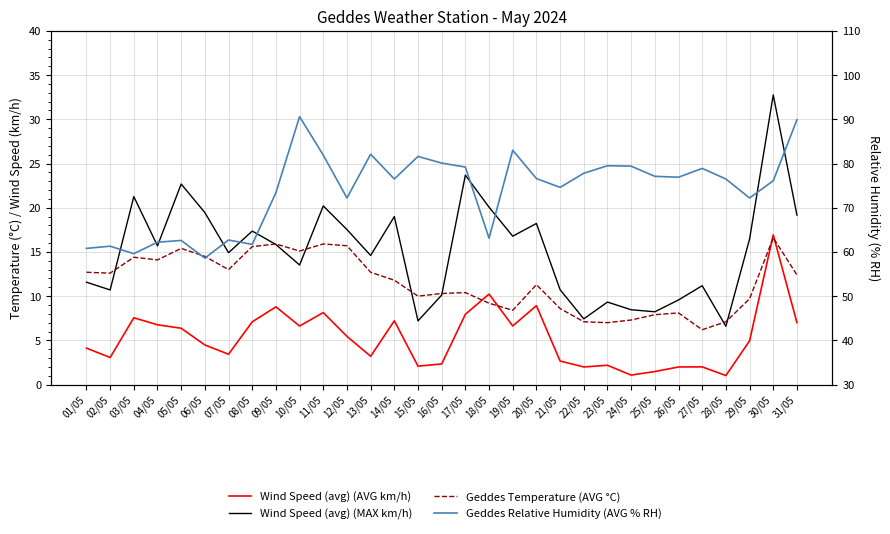

At which label does Geddes Temperature (AVG °C) reach its minimum?

27/05